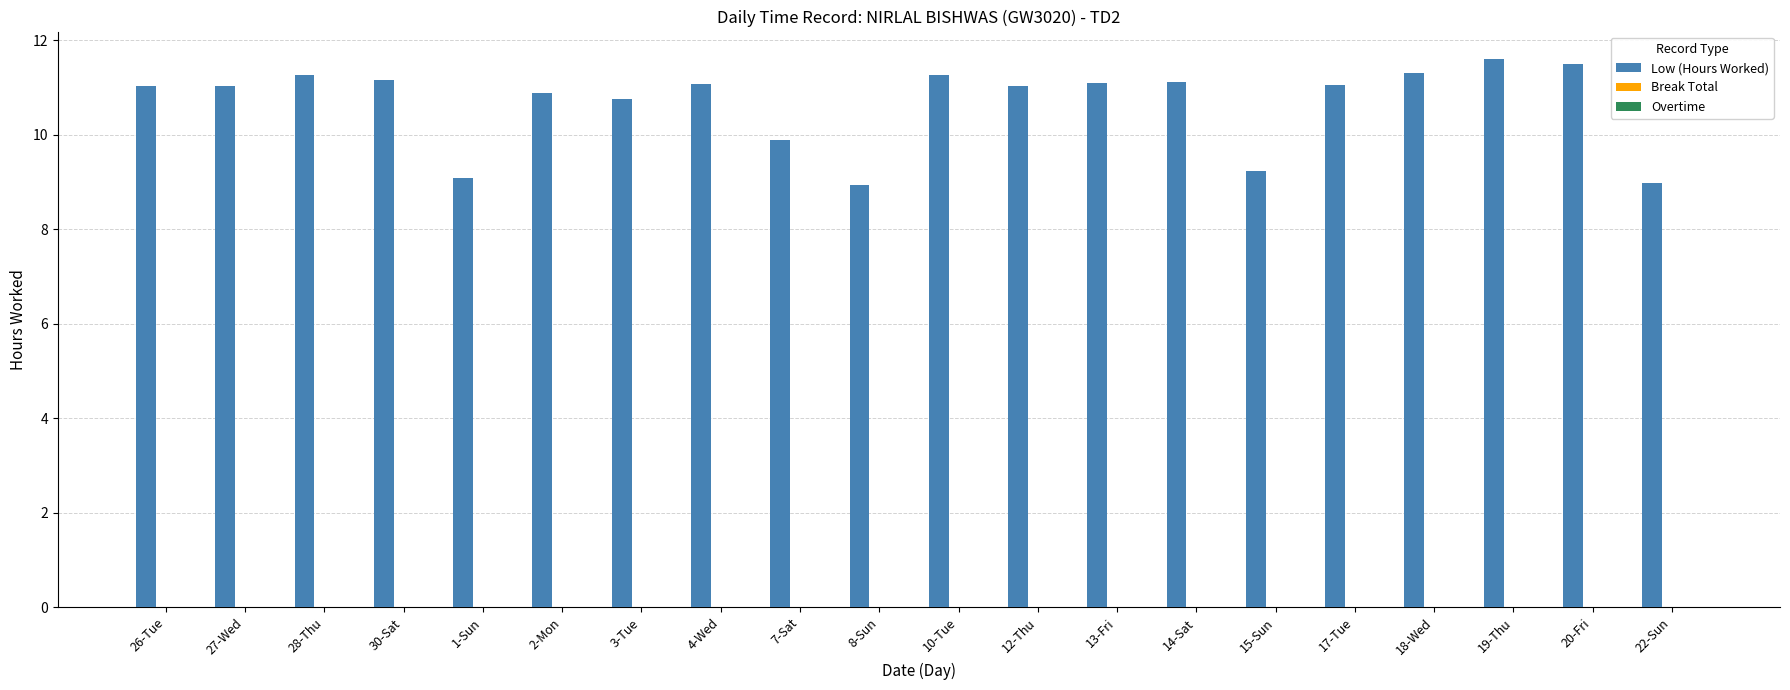

What is the smallest value displayed?

8.9